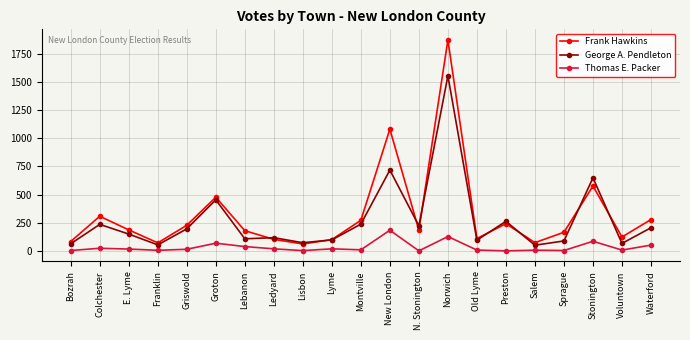

What is the sum of all Thomas E. Packer values?

683